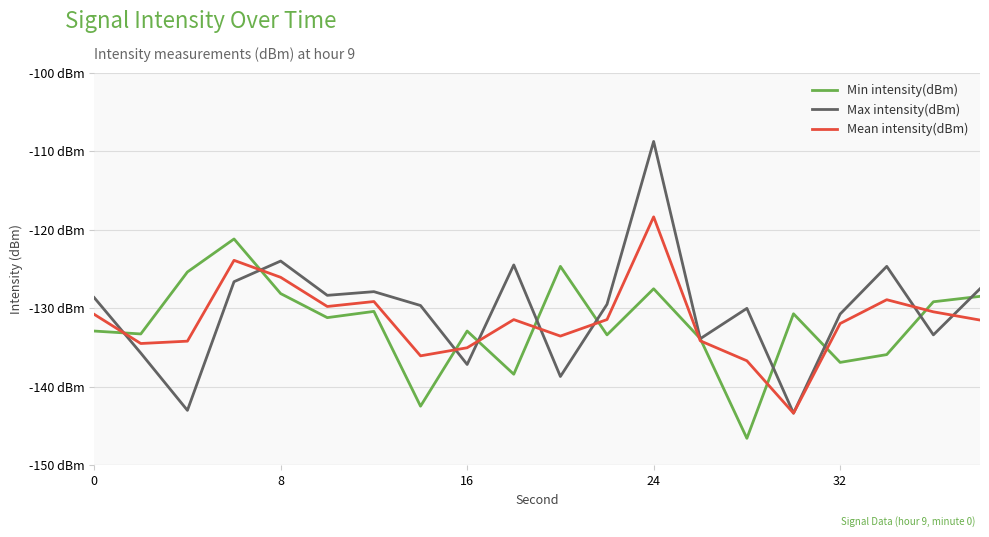

Reading left to right, what are all the values shown in this chart?

Min intensity(dBm): -132.9	-133.3	-125.4	-121.2	-128.1	-131.2	-130.4	-142.5	-132.9	-138.4	-124.7	-133.4	-127.5	-133.9	-146.6	-130.7	-136.9	-135.9	-129.2	-128.5
Max intensity(dBm): -128.7	-135.7	-143.0	-126.6	-124.0	-128.4	-127.9	-129.7	-137.2	-124.5	-138.7	-129.5	-108.8	-133.9	-130.0	-143.4	-130.7	-124.7	-133.4	-127.5
Mean intensity(dBm): -130.8	-134.5	-134.2	-123.9	-126.1	-129.8	-129.2	-136.1	-135.0	-131.5	-133.6	-131.4	-118.4	-134.2	-136.7	-143.4	-132.0	-128.9	-130.5	-131.5